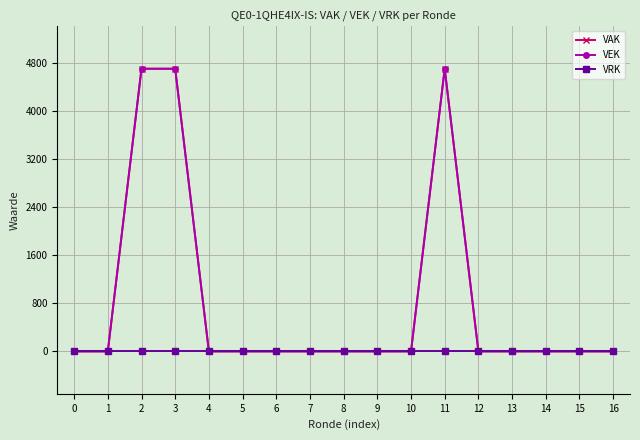

What is the difference between the second highest and minimum values in the VEK series?

4704